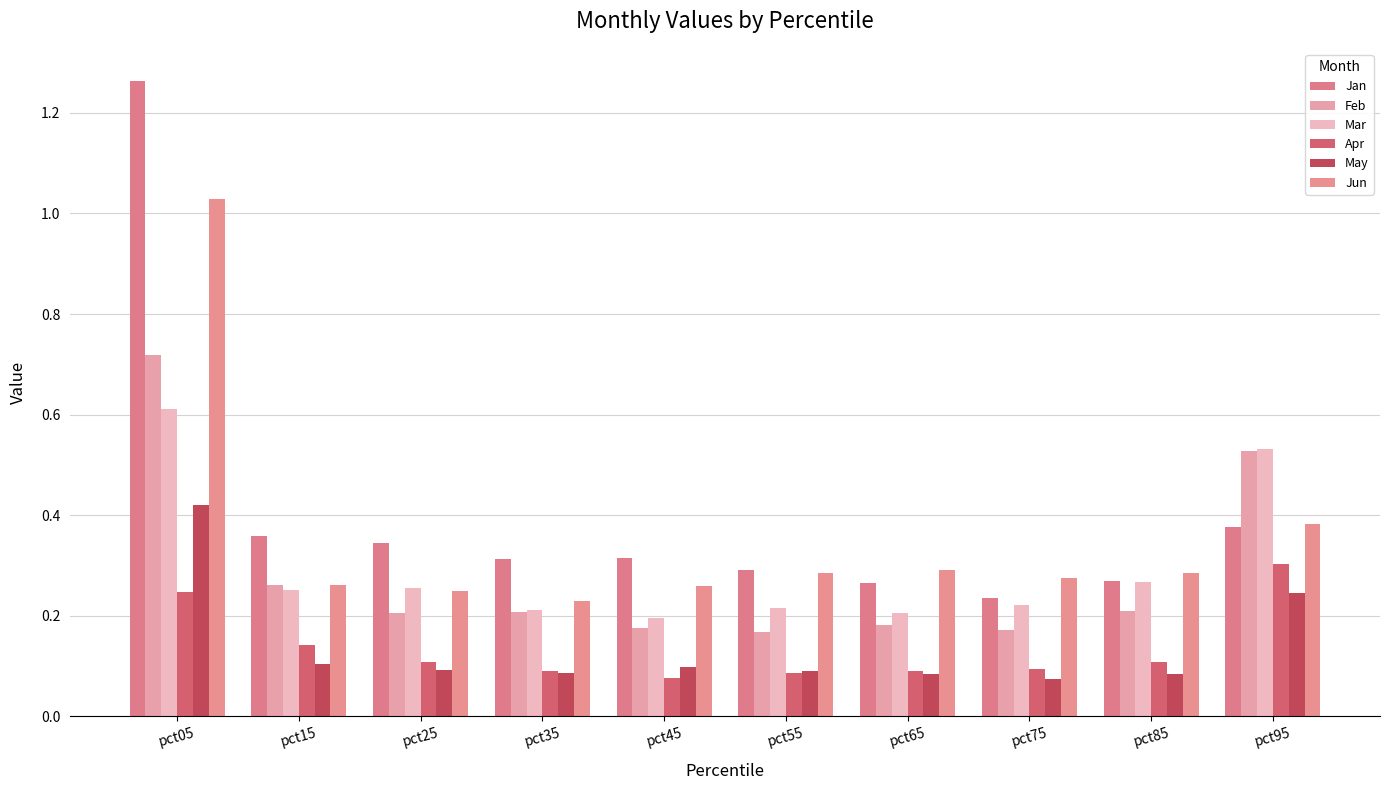

How many categories are shown in the chart?

10